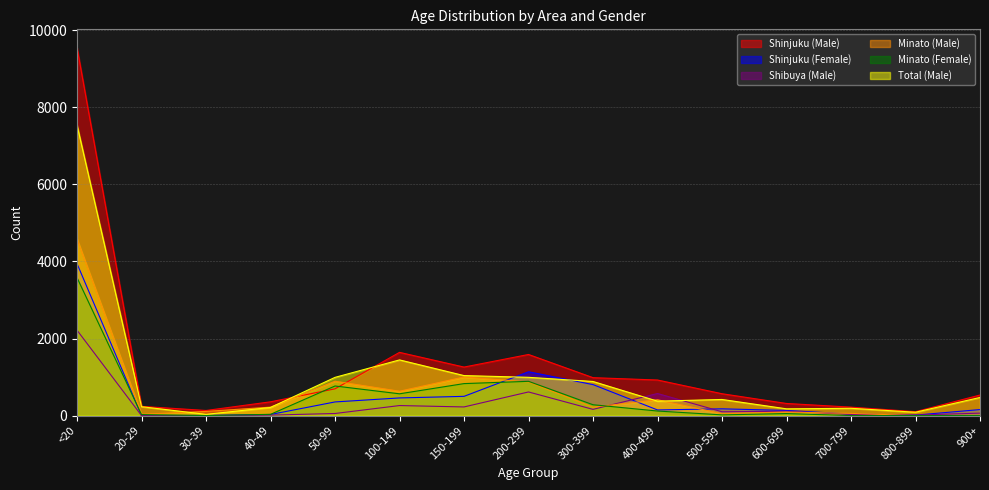

Where is Minato (Female) nearest to the value 1789?

200-299